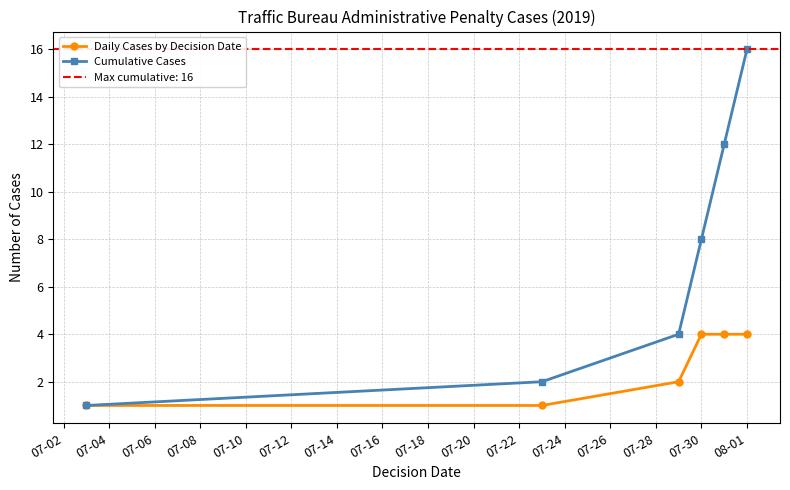

True or false: Daily Cases by Decision Date has more than 1 interior local peaks.

False